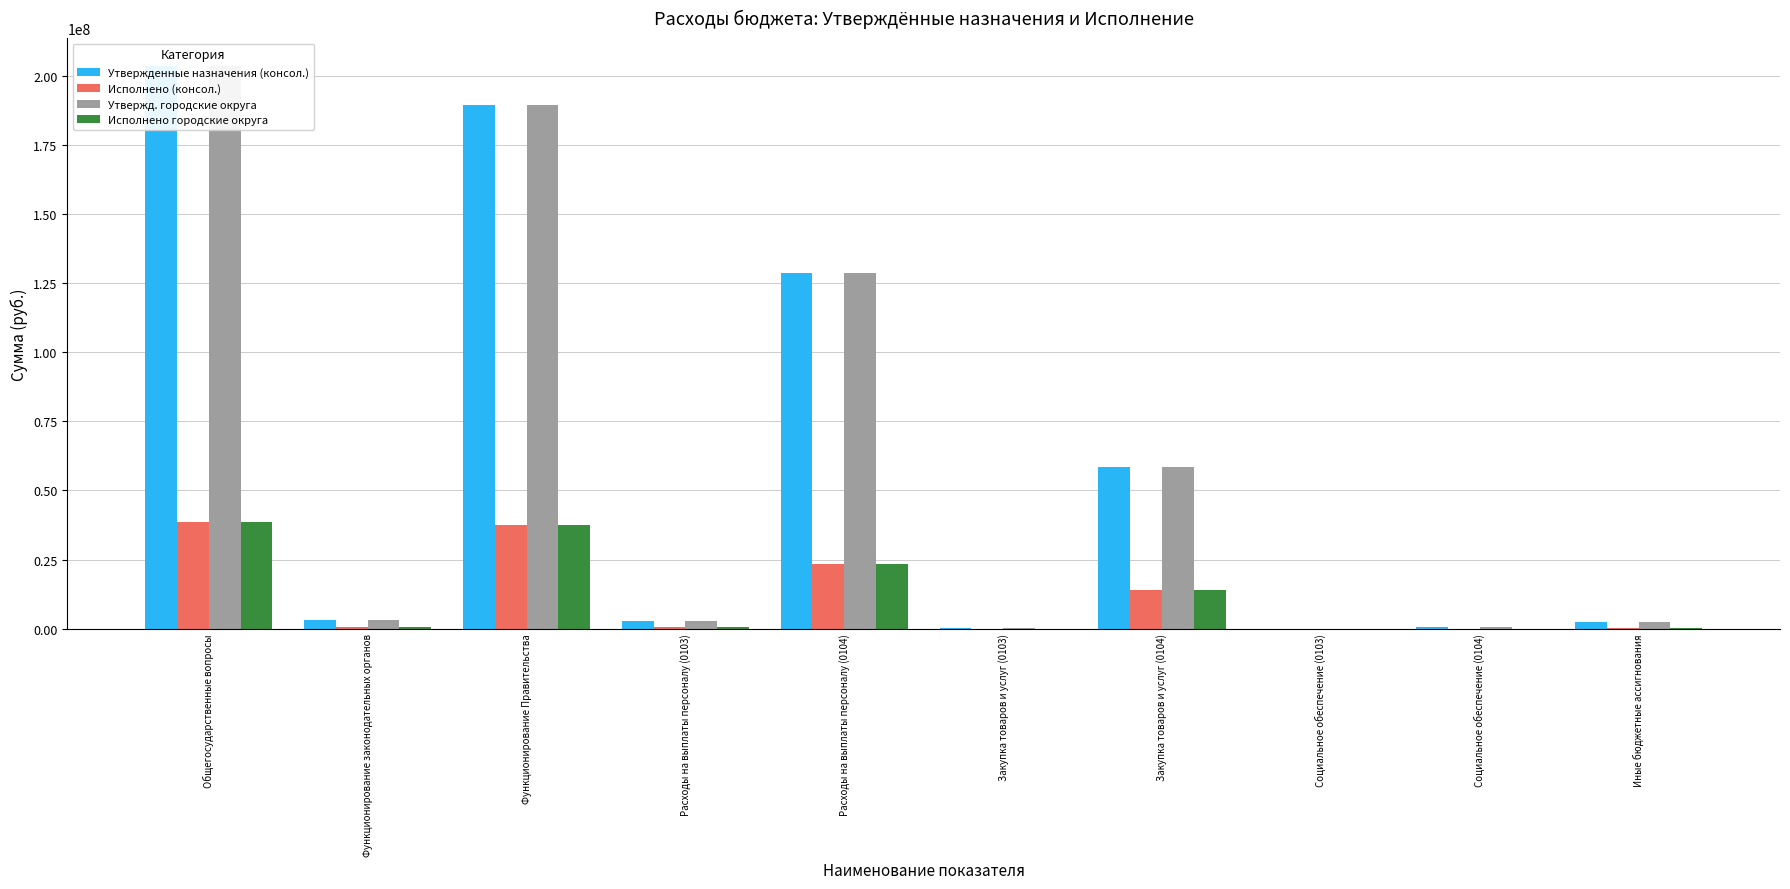

Which label corresponds to the largest value in the chart?

Общегосударственные вопросы